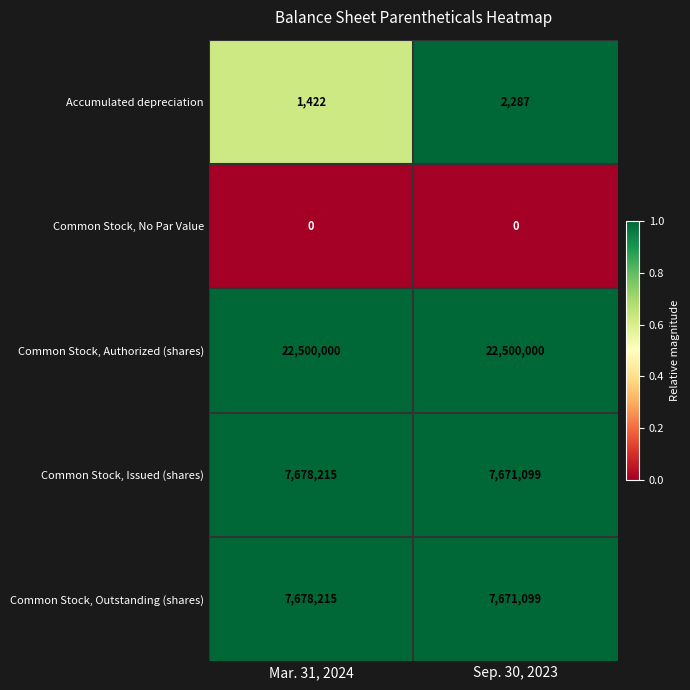

Reading left to right, transcribe all the data shown in this chart.

Accumulated depreciation: Mar. 31, 2024=1422	Sep. 30, 2023=2287
Common Stock, No Par Value: Mar. 31, 2024=0	Sep. 30, 2023=0
Common Stock, Authorized (shares): Mar. 31, 2024=22500000	Sep. 30, 2023=22500000
Common Stock, Issued (shares): Mar. 31, 2024=7678215	Sep. 30, 2023=7671099
Common Stock, Outstanding (shares): Mar. 31, 2024=7678215	Sep. 30, 2023=7671099